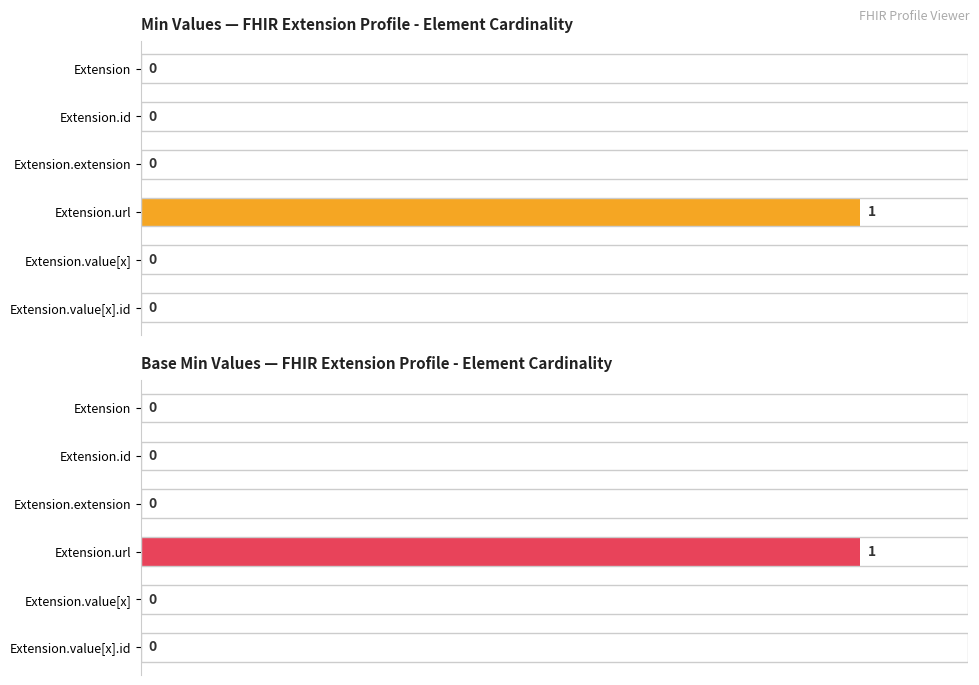

What is the greatest value displayed?

1